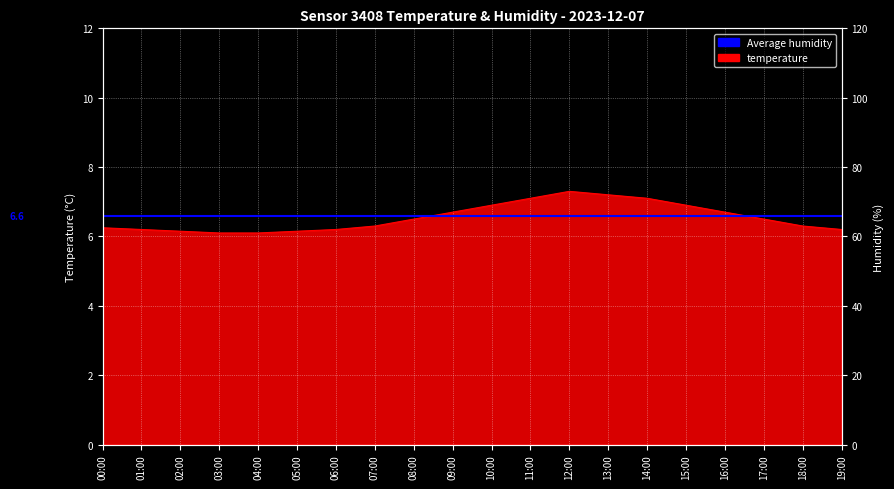

What is the sum of the values at 07:00 and 08:00?

12.8